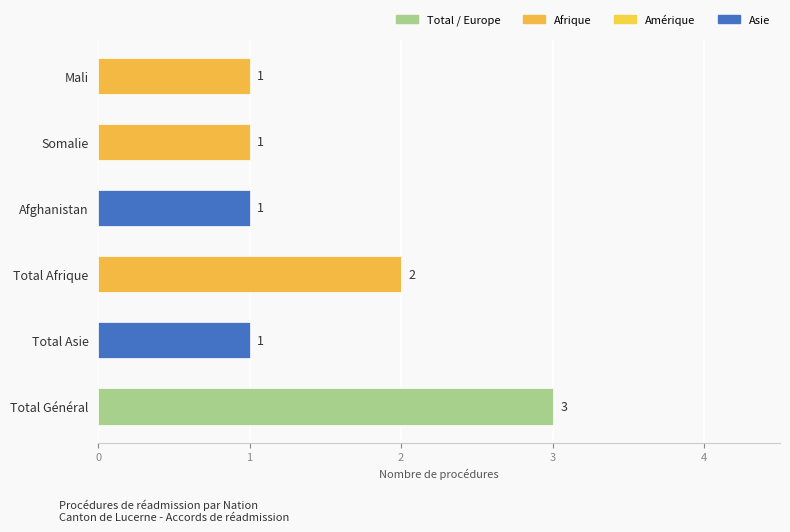

How many values are between 1 and 2?

5